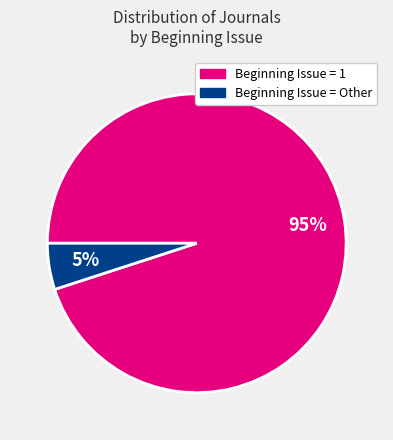

Do Beginning Issue = 1 and Beginning Issue = Other together represent more than half of the pie?

Yes